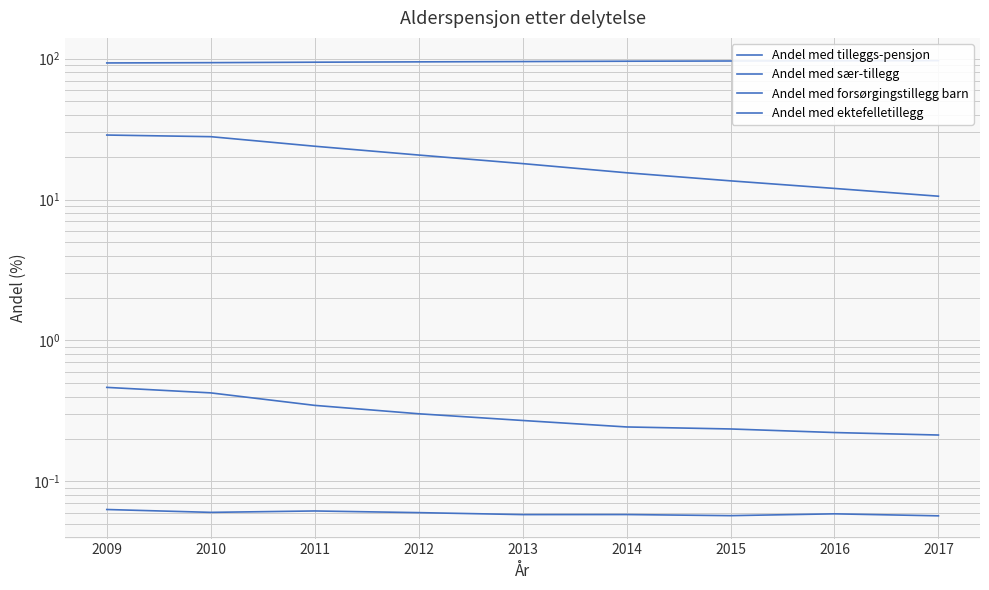

Between 2016 and 2015, which is larger?

2016